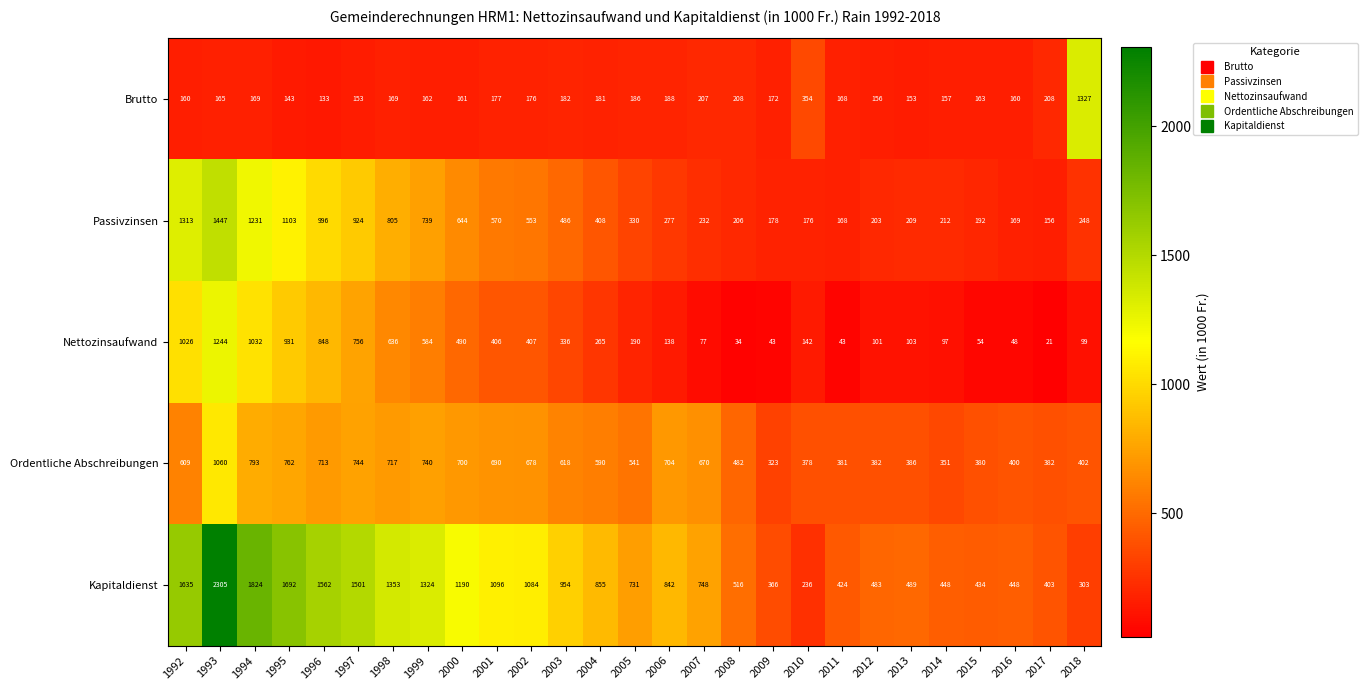

What is the difference between the highest and lowest values at 2014?

351